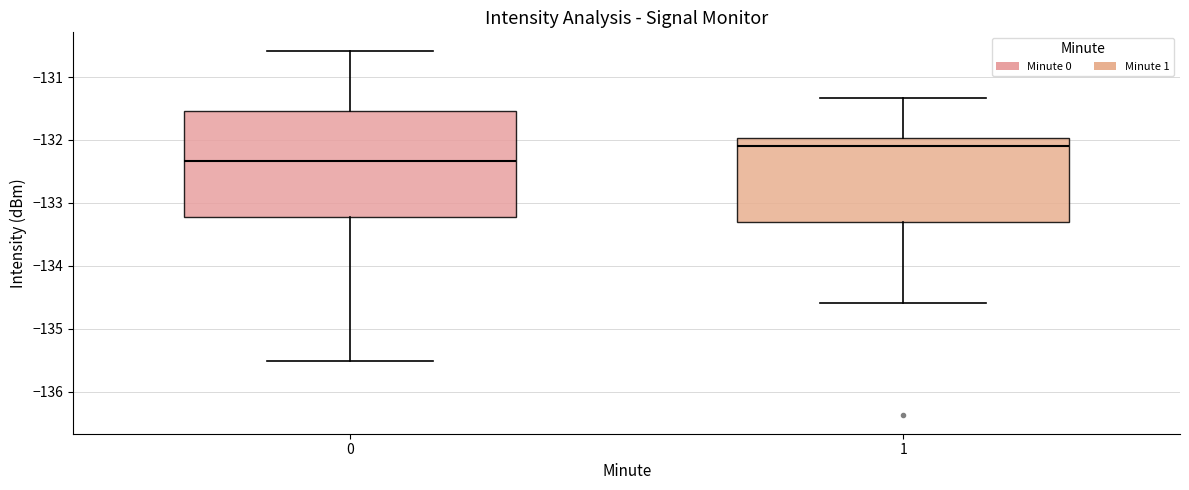

Where is the lower edge of the box at x = 0 on the y-axis? The values are not printed on the chart, so give them approximately, as read against the axis.

-133.2